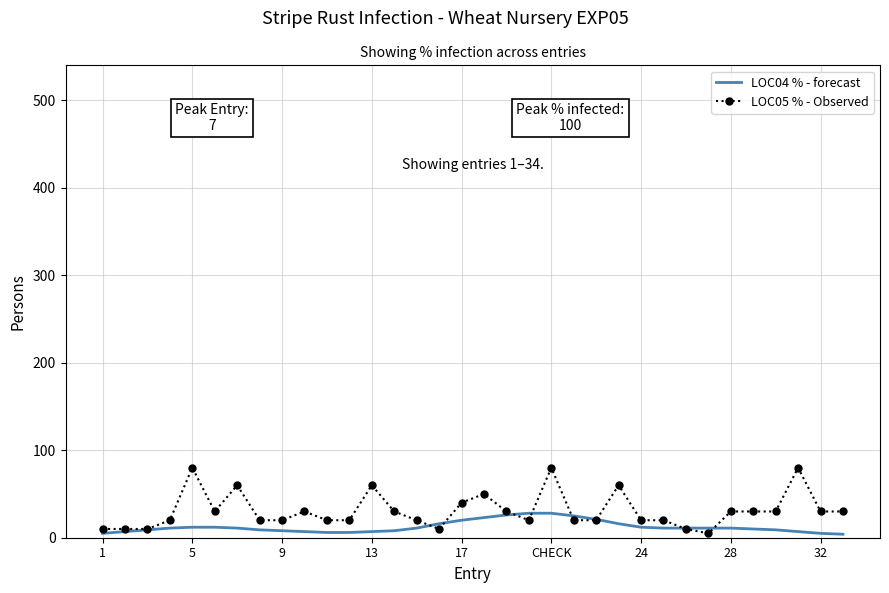

List the series in order of their peak value, lowest first.

LOC04 % - forecast, LOC05 % - Observed